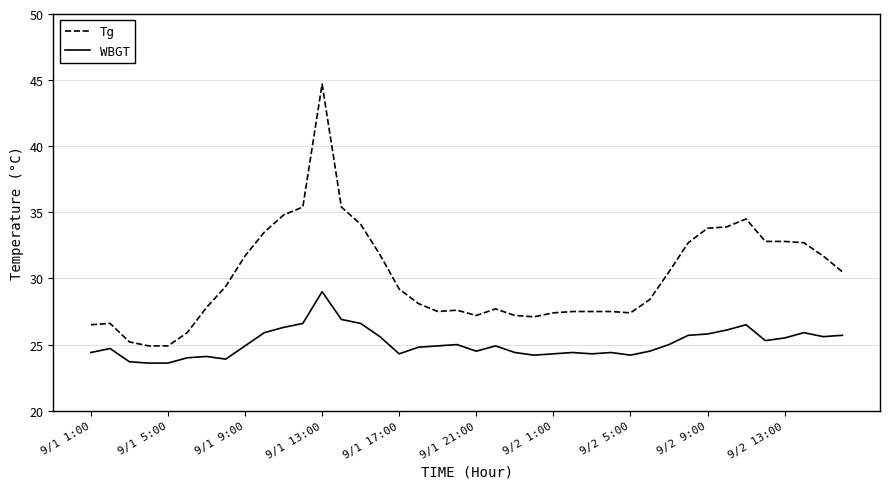

True or false: Tg and WBGT cross at least once.

False